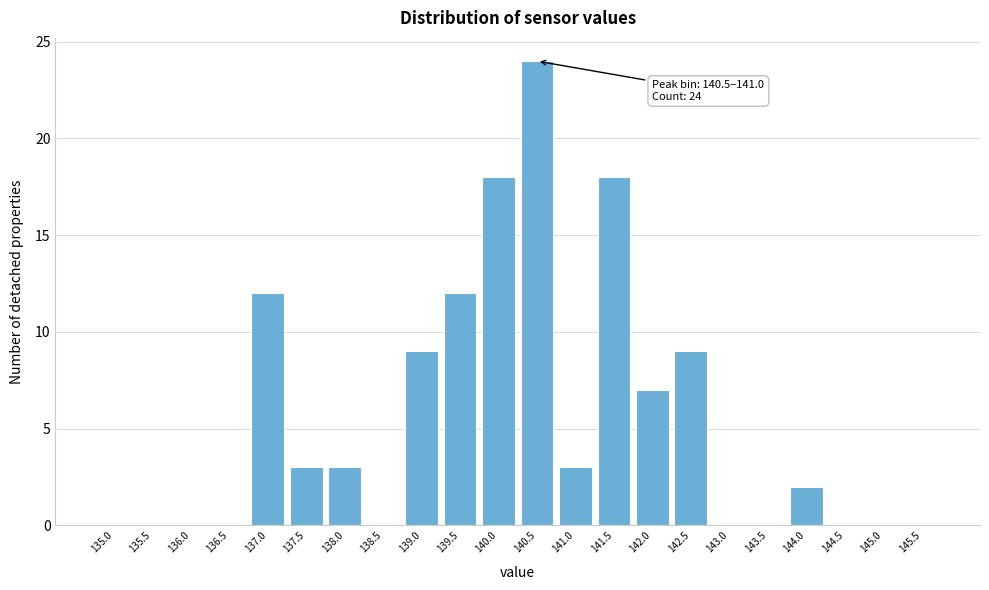

Reading left to right, extract all data points from this chart.

135.0=0	135.5=0	136.0=0	136.5=0	137.0=12	137.5=3	138.0=3	138.5=0	139.0=9	139.5=12	140.0=18	140.5=24	141.0=3	141.5=18	142.0=7	142.5=9	143.0=0	143.5=0	144.0=2	144.5=0	145.0=0	145.5=0